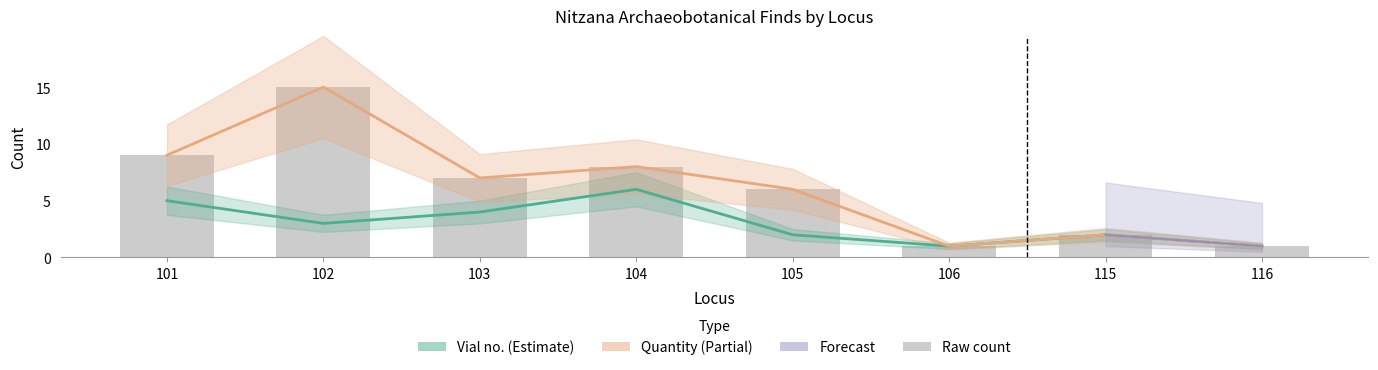

At how many categories does at least one series exceed 6?

4